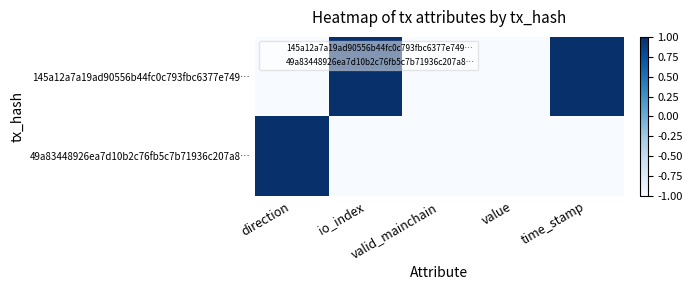

Which series has the largest total across all categories?

145a12a7a19ad90556b44fc0c793fbc6377e749…